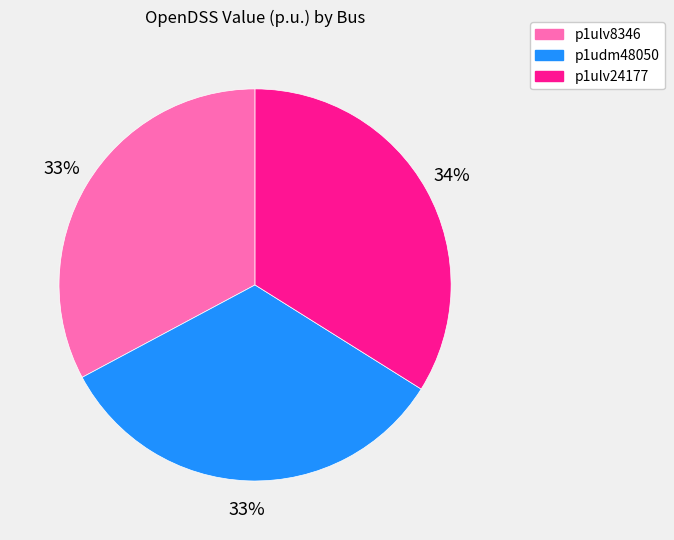

True or false: p1ulv24177 accounts for 34% of the total.

True